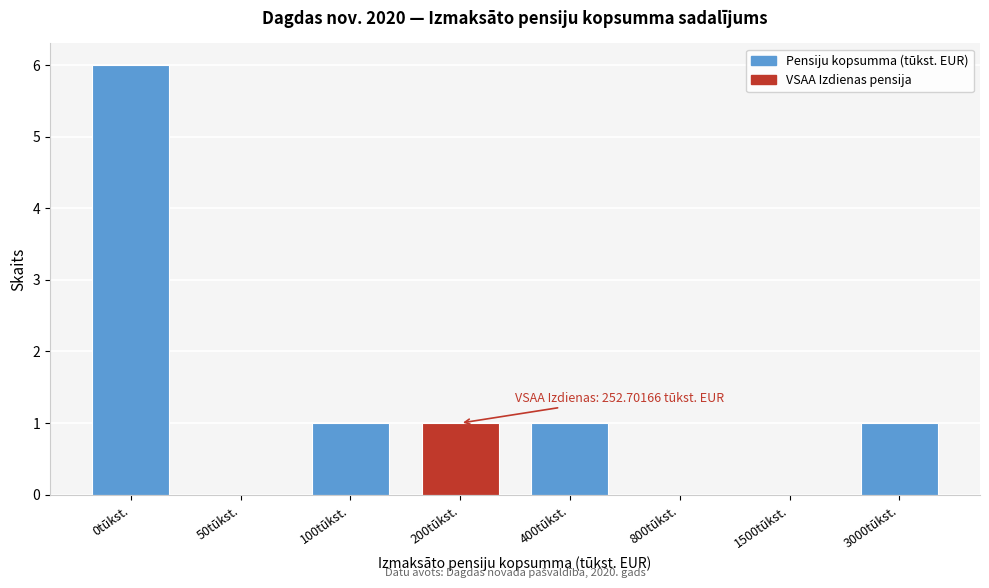

Reading left to right, what are all the values shown in this chart?

0tūkst.=6	50tūkst.=0	100tūkst.=1	200tūkst.=1	400tūkst.=1	800tūkst.=0	1500tūkst.=0	3000tūkst.=1